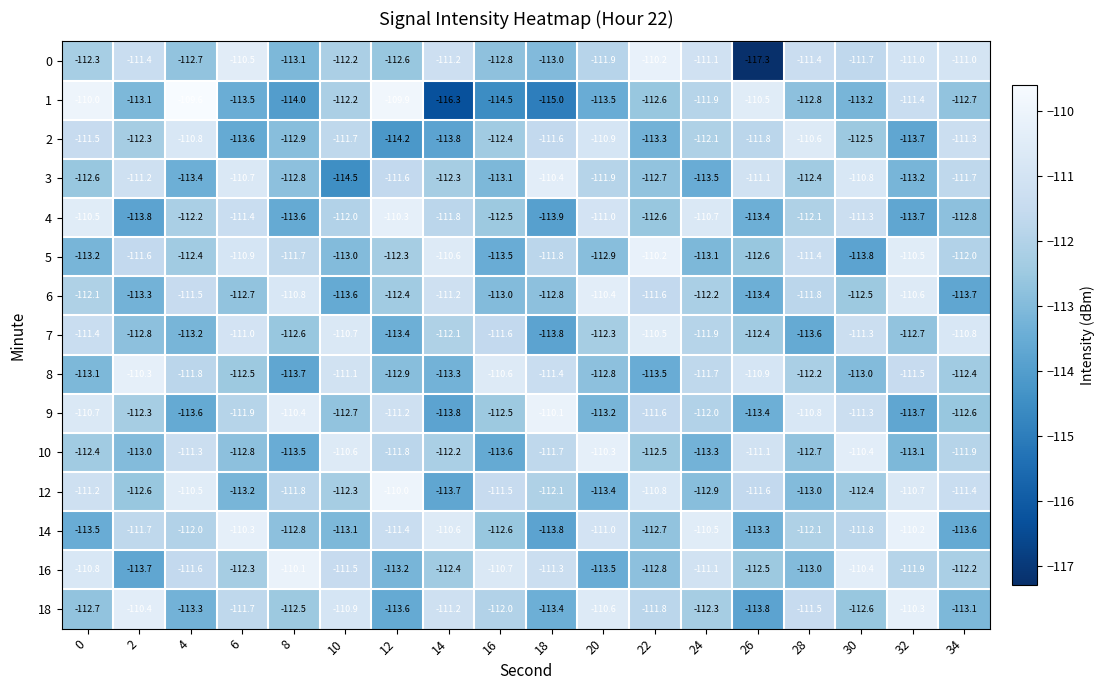

What is the total value across all series at 0?

-1678.0